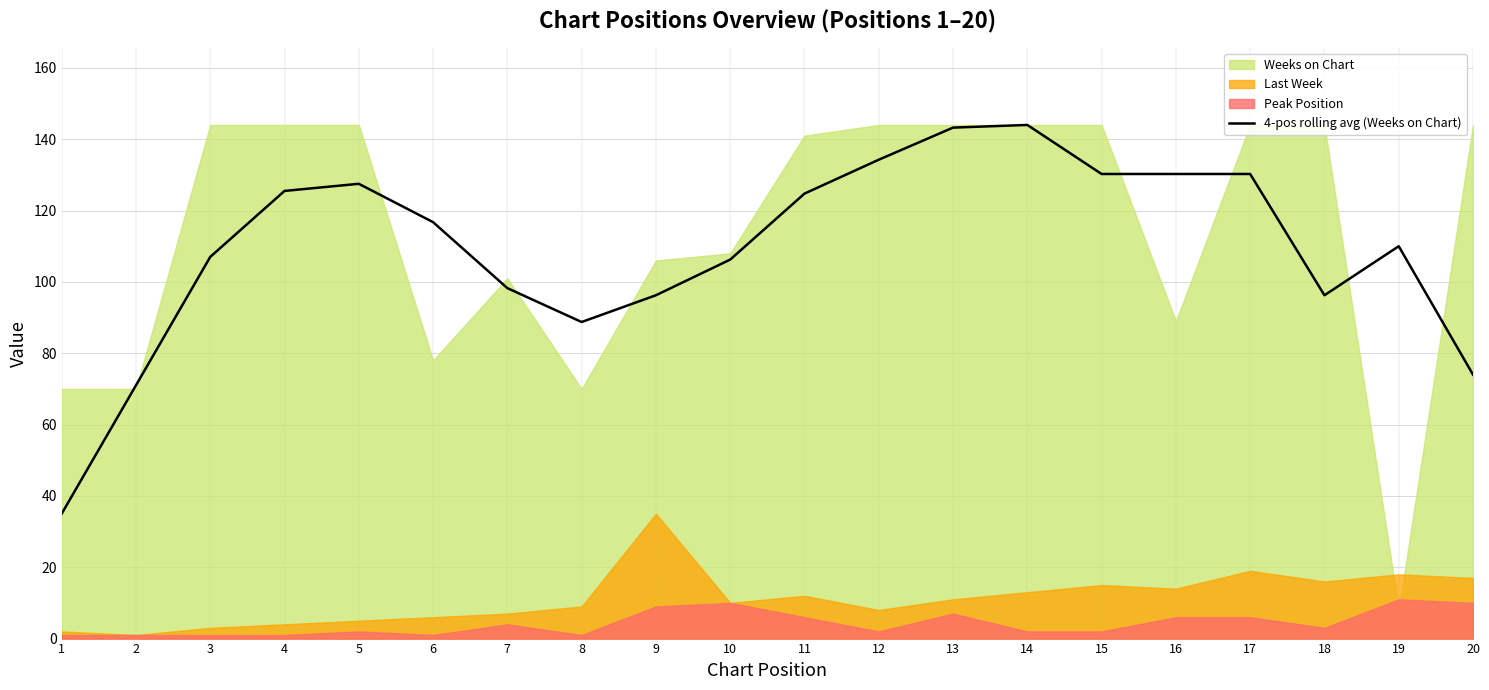

At which category does the data reach its first local peak?

5